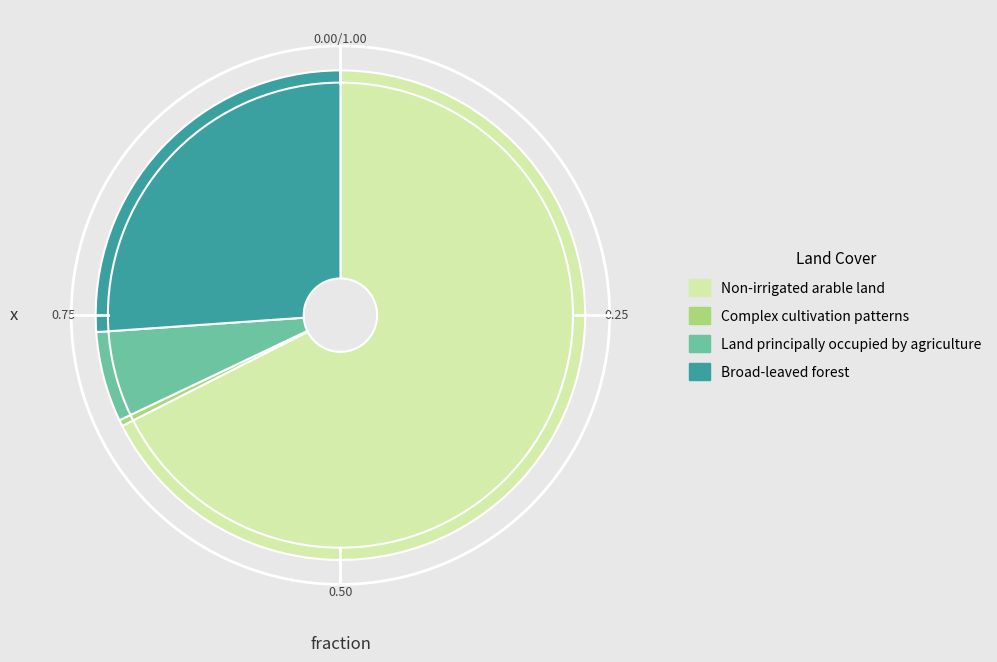

Is the sum of Land principally occupied by agriculture and Complex cultivation patterns greater than half?

No